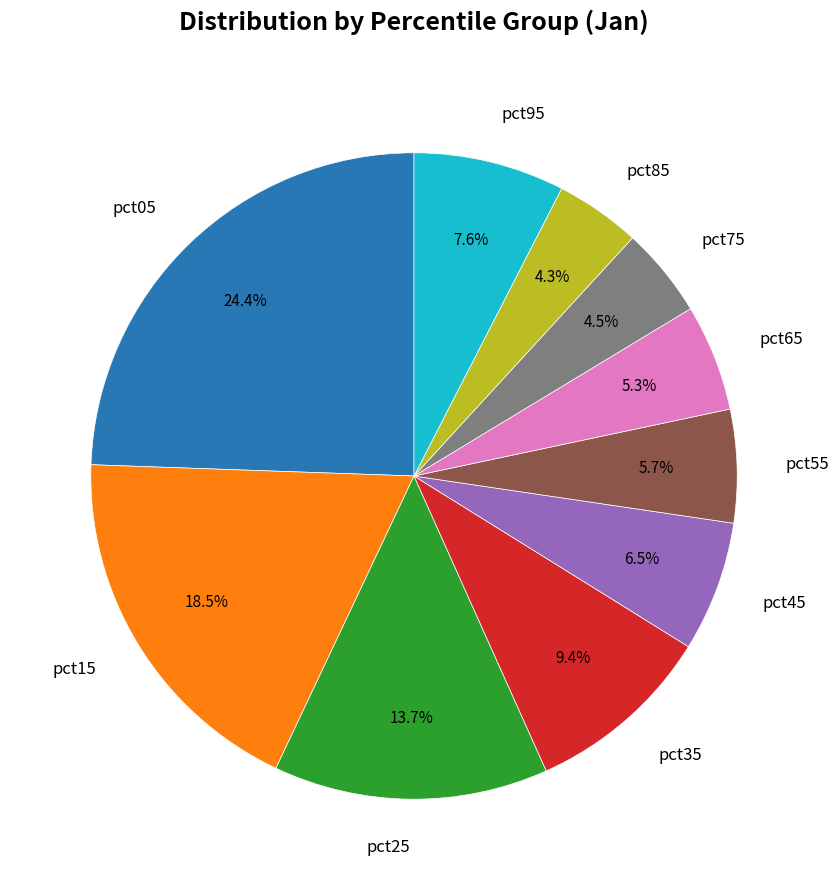

What is the ratio of the value at pct05 to the value at pct35?

2.6